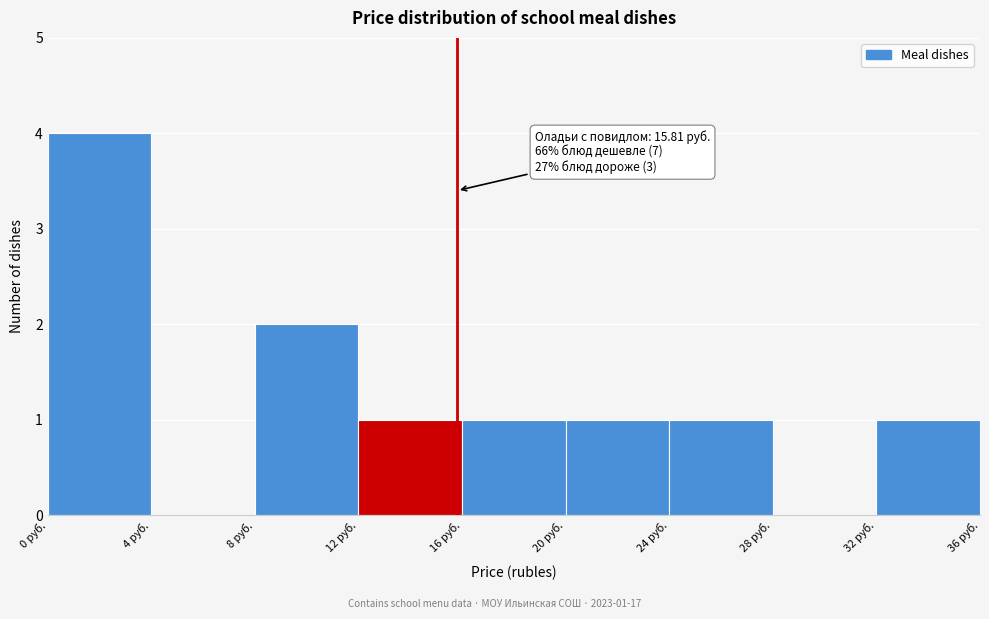

Which range on the x-axis has the tallest bar?

0 to 4